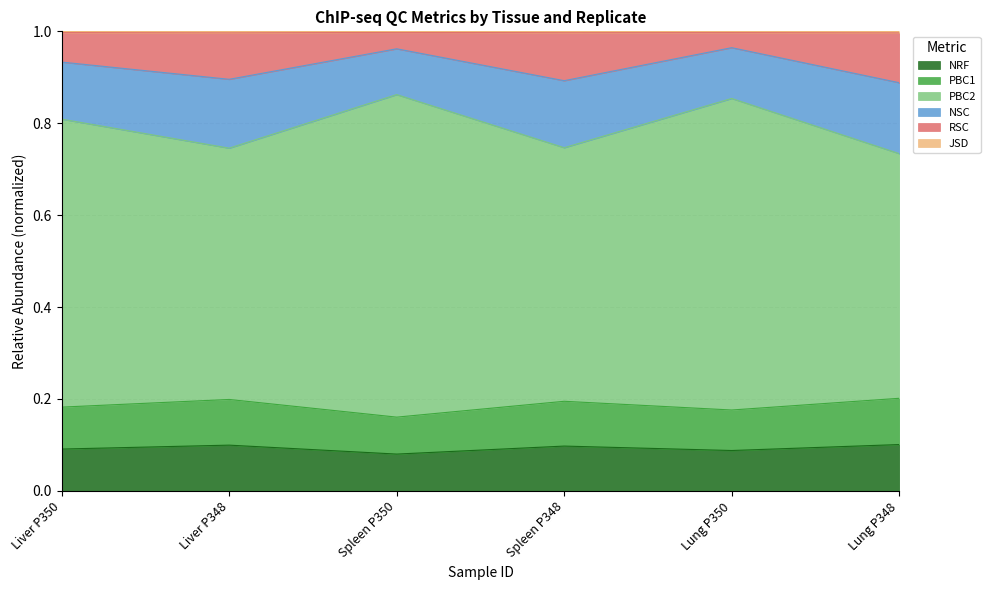

Is it true that NRF equals 0.4 at Spleen P348?

False